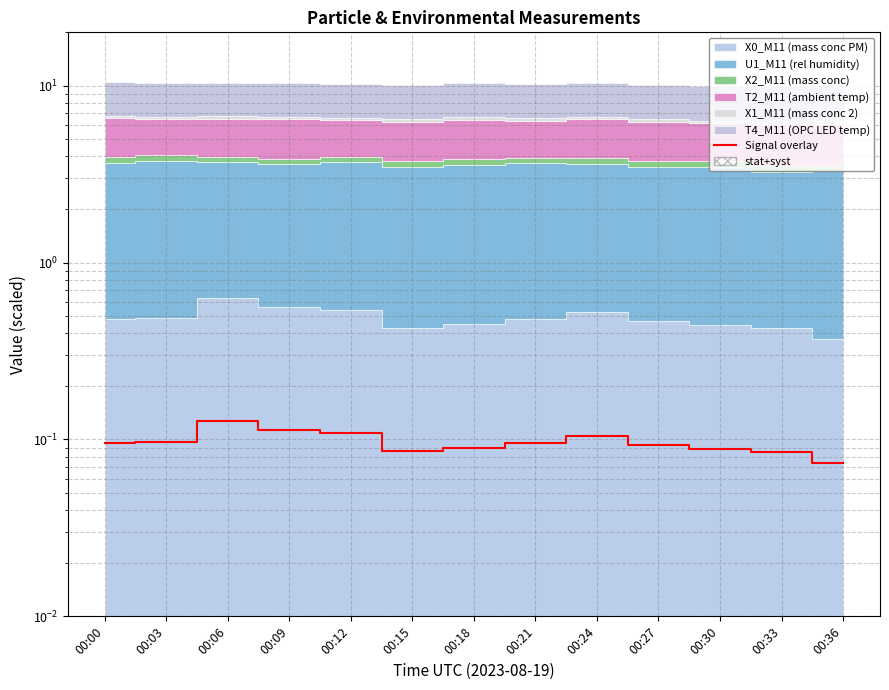

How many lines are shown in the chart?

1